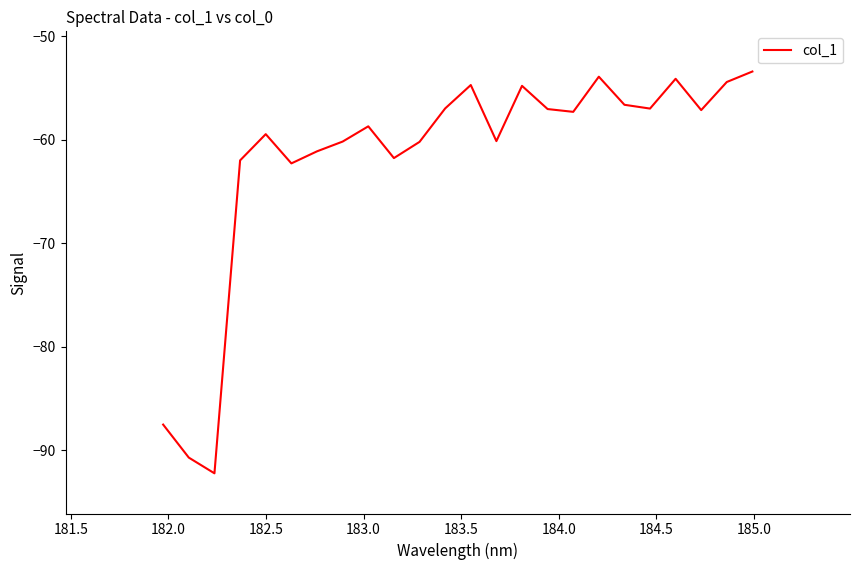

What is the minimum value shown in the chart?

-92.2